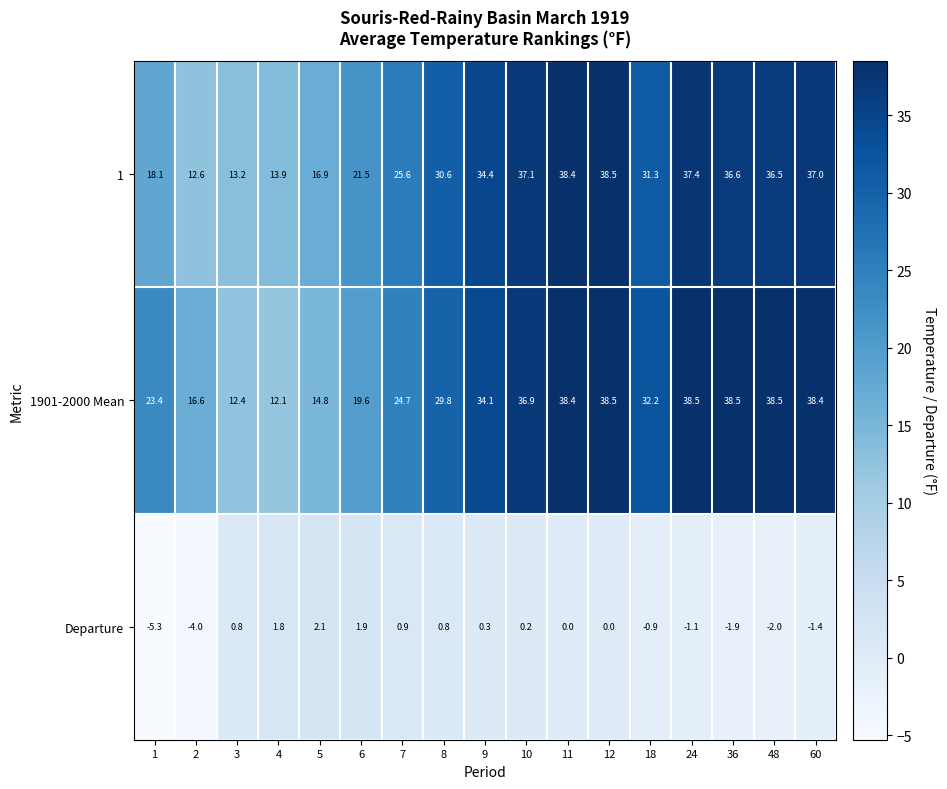

Rank the series at 10 from lowest to highest value.

Departure, 1901-2000 Mean, 1